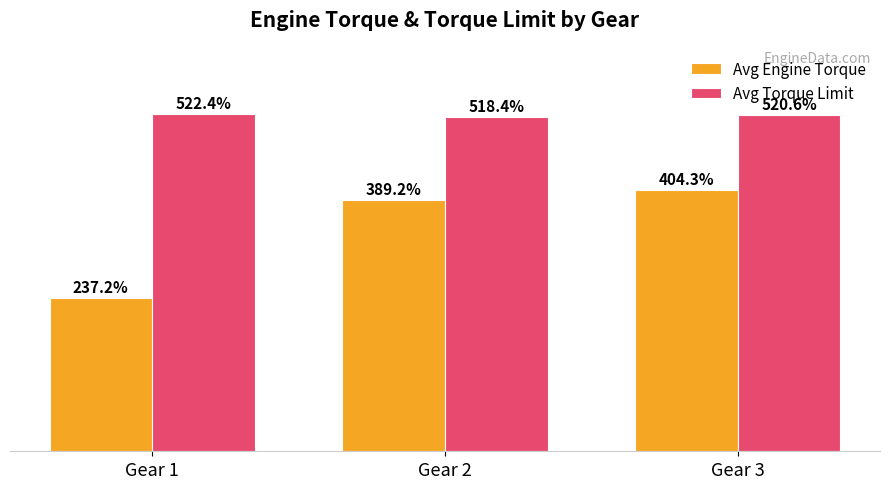

Does the chart contain stacked bars?

No